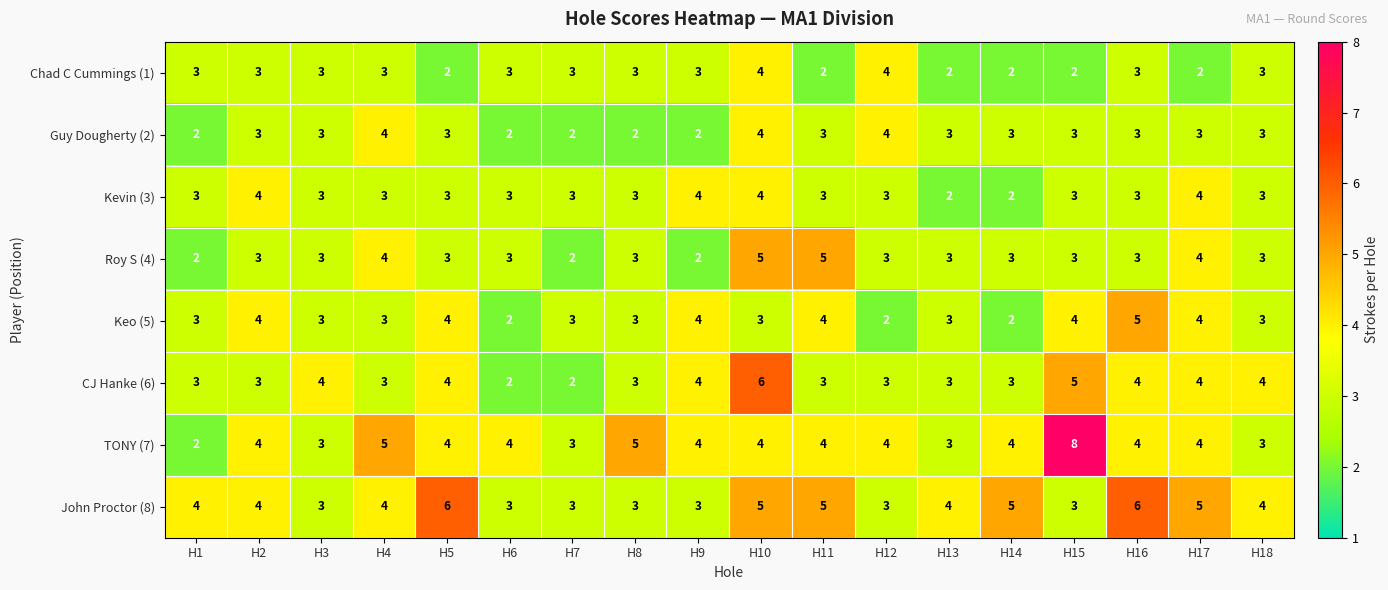

How many Guy Dougherty (2) values are between 2 and 3?

15